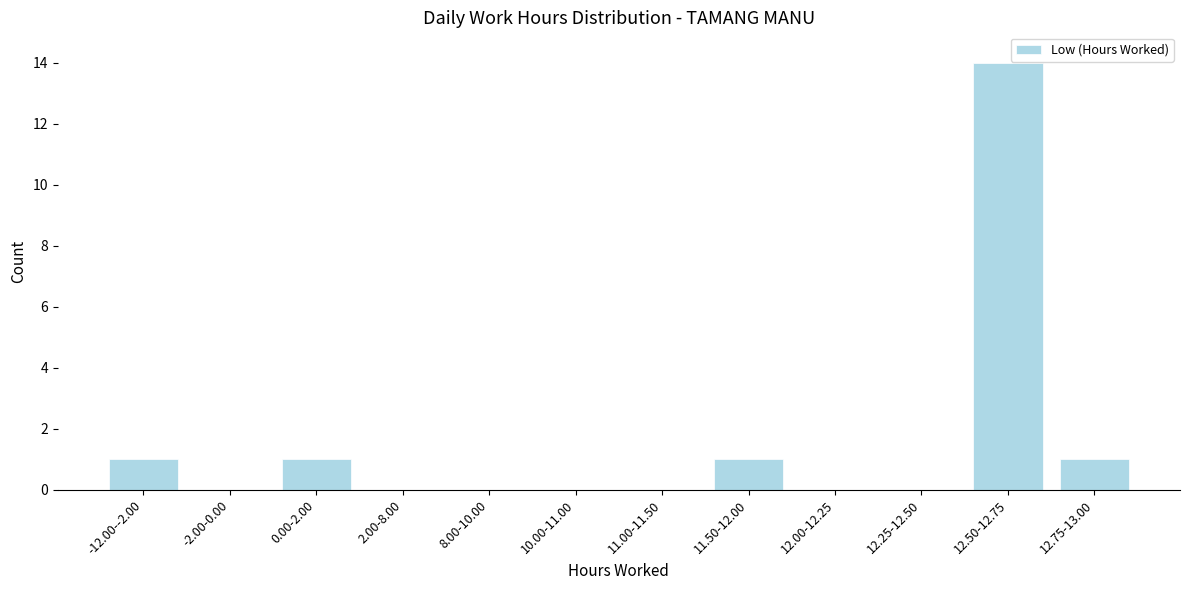

Reading left to right, extract all data points from this chart.

-12.00--2.00=1	-2.00-0.00=0	0.00-2.00=1	2.00-8.00=0	8.00-10.00=0	10.00-11.00=0	11.00-11.50=0	11.50-12.00=1	12.00-12.25=0	12.25-12.50=0	12.50-12.75=14	12.75-13.00=1